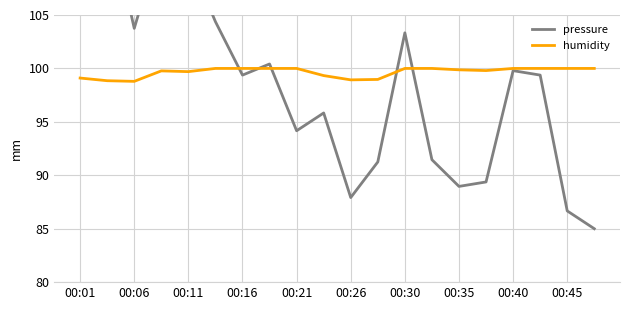

Which series has the largest total across all categories?

humidity